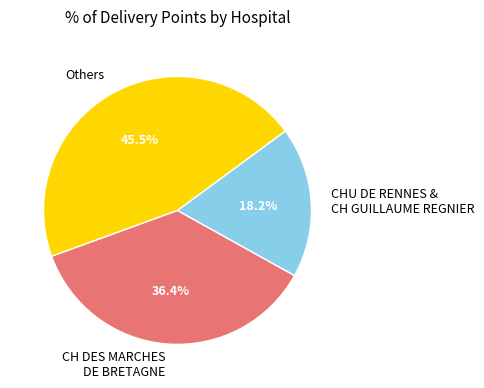

Approximately how many times larger is the value at Others compared to CHU DE RENNES & CH GUILLAUME REGNIER?

2.5